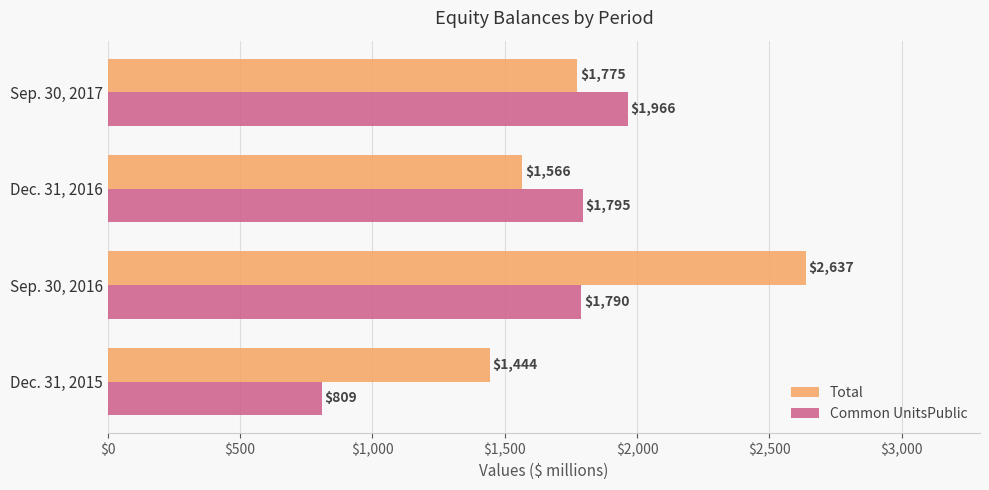

How many data points in Total are less than 1775?

2